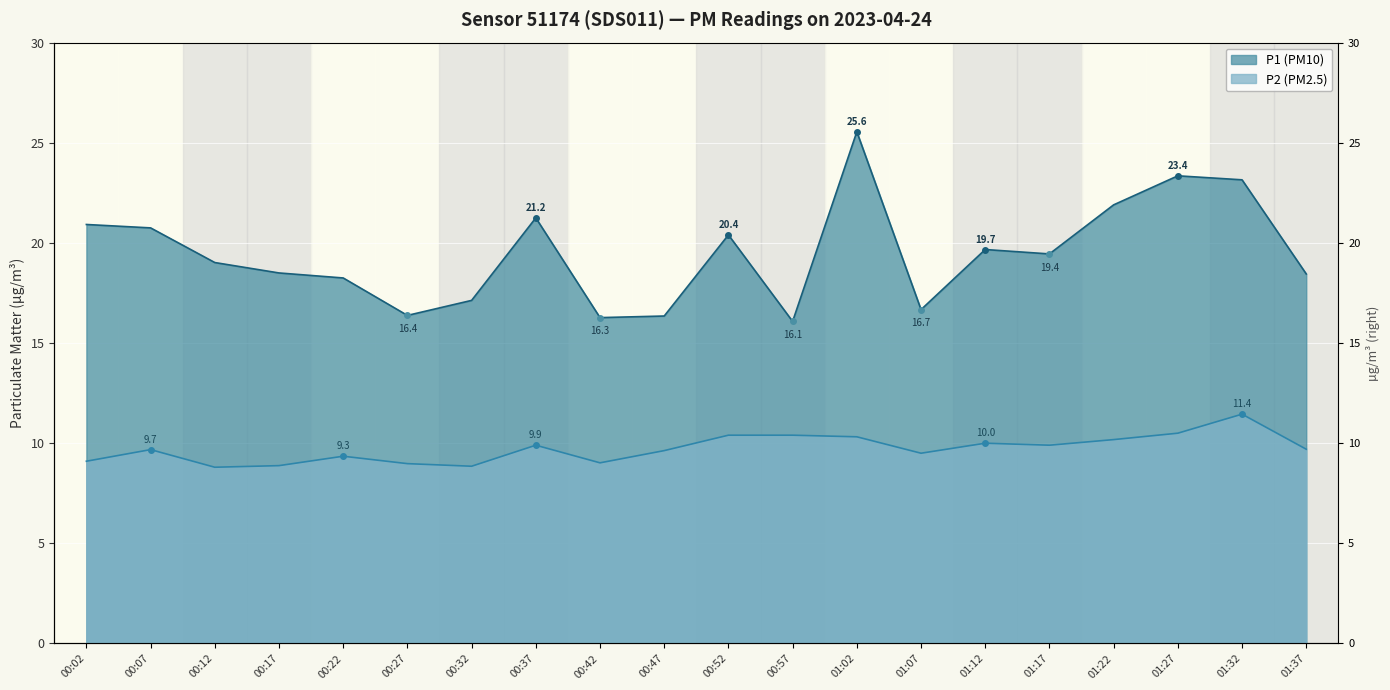

What is the difference between the maximum and minimum values in the P2 series?

2.6